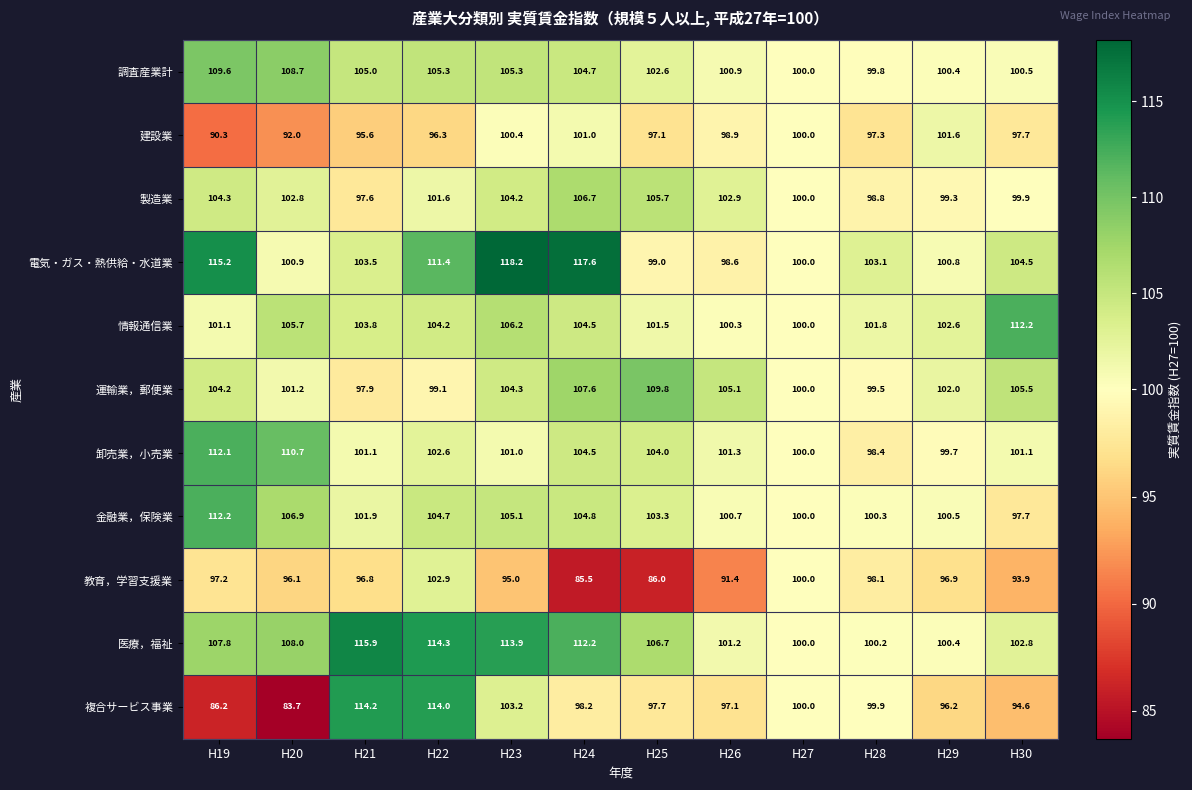

What is the difference between the highest and lowest values at H19?

29.0